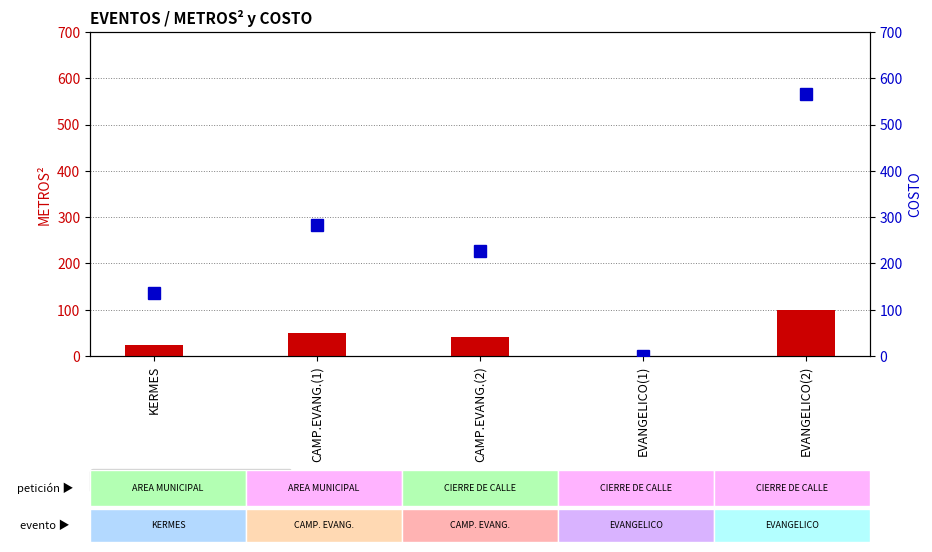

True or false: COSTO has a value of 136.1 at KERMES.

True